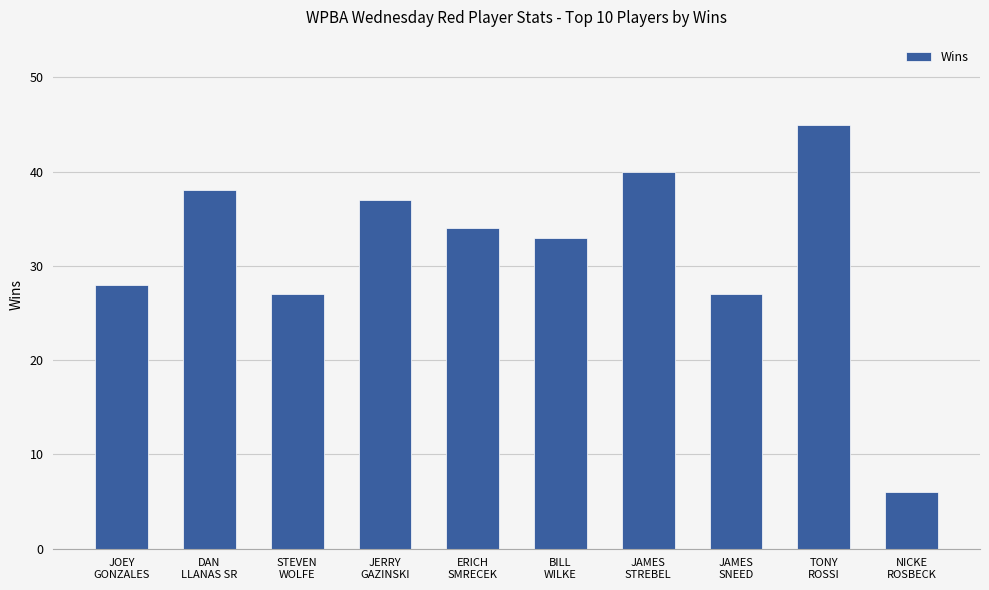

What position from the left is ERICH
SMRECEK?

5